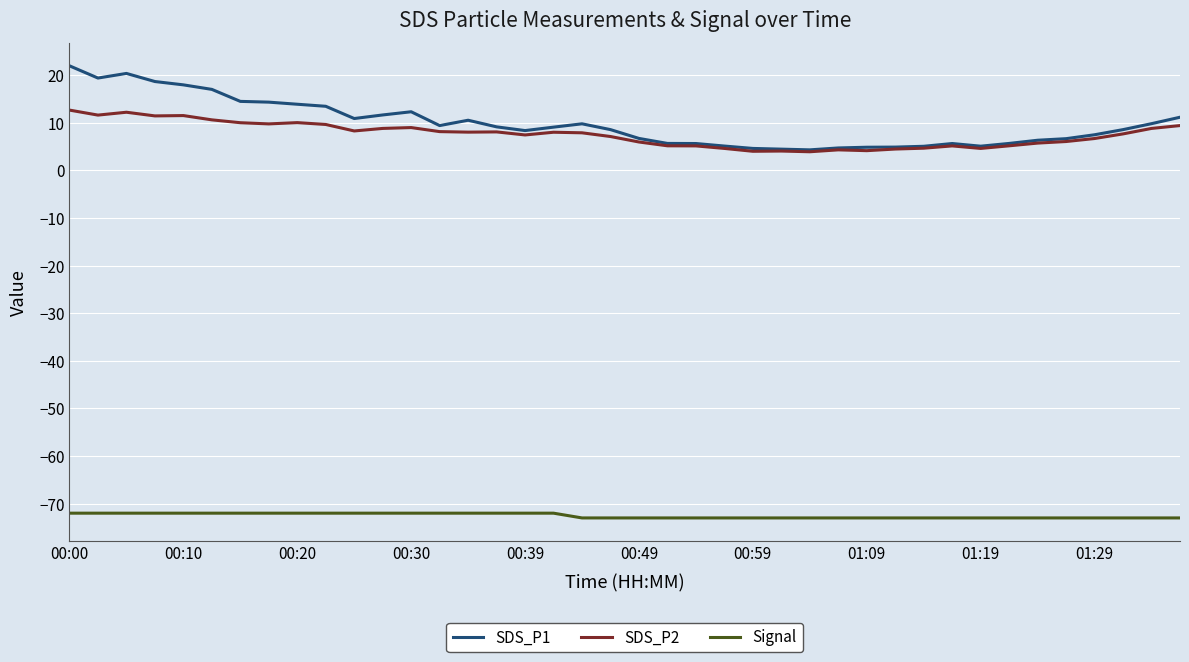

True or false: Signal and SDS_P2 intersect in this chart.

False